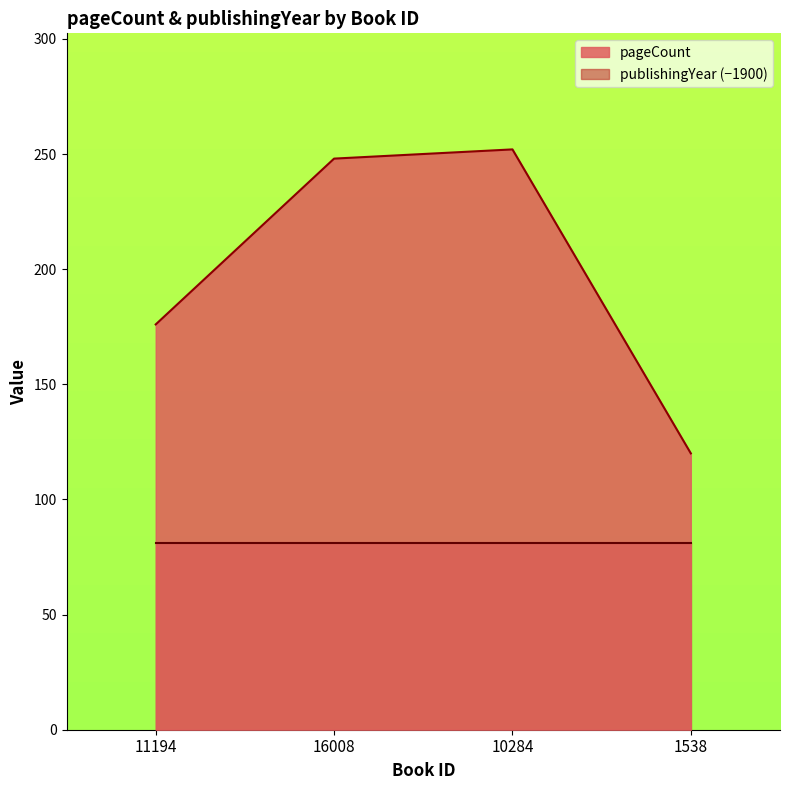

List the labels in order of value, largest first.

10284, 16008, 11194, 1538